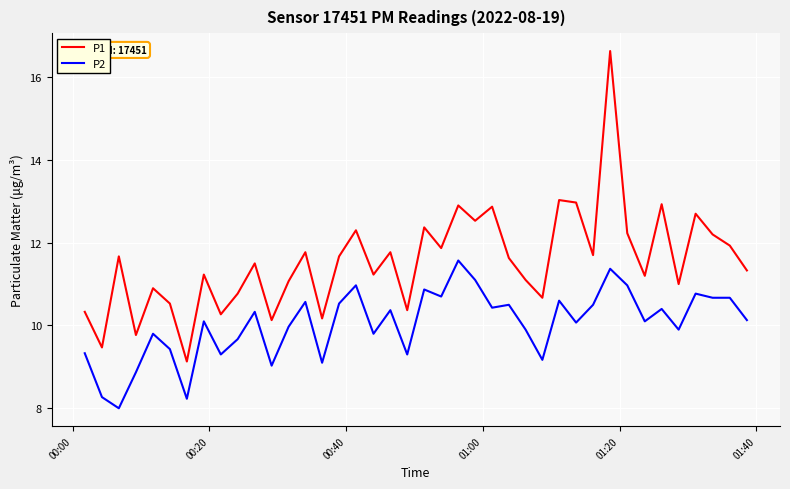

True or false: P1 and P2 cross at least once.

False